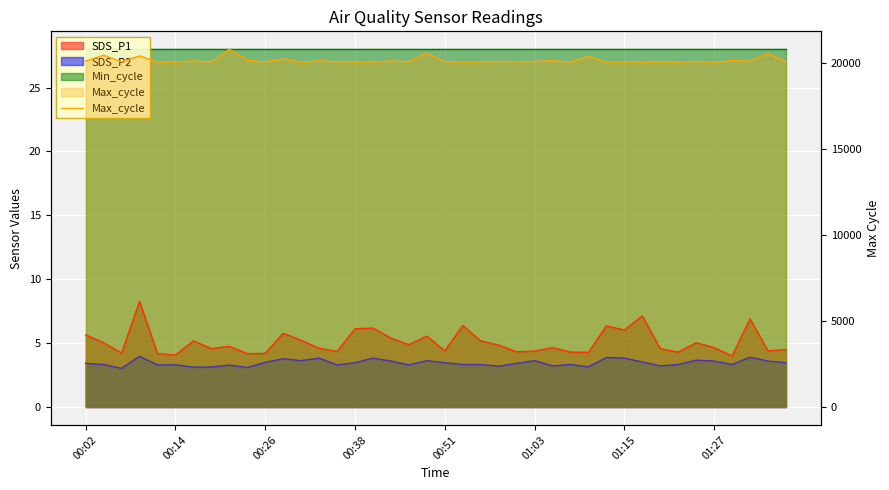

Is it true that the value at 34 is 20056?

True